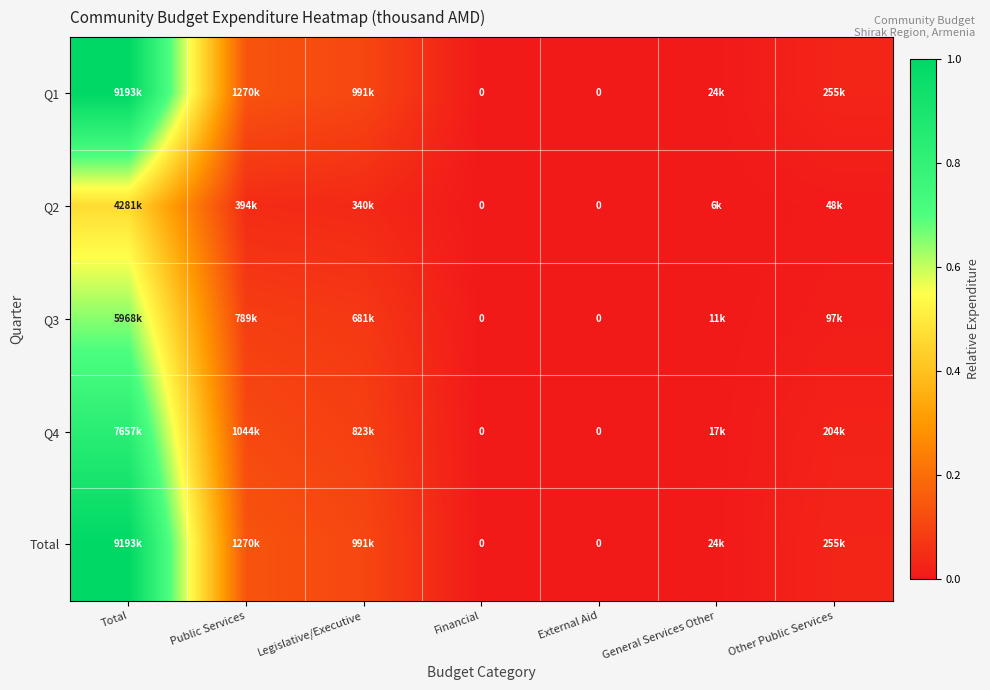

At which label does Q4 reach its peak?

Total